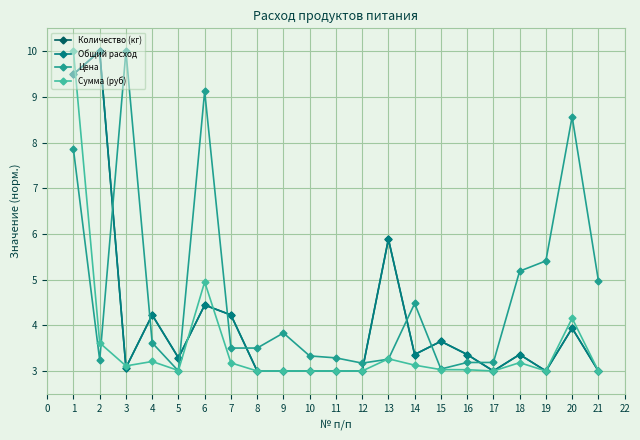

The value of Количество (кг) at 4 is 7.4. True or false?

False